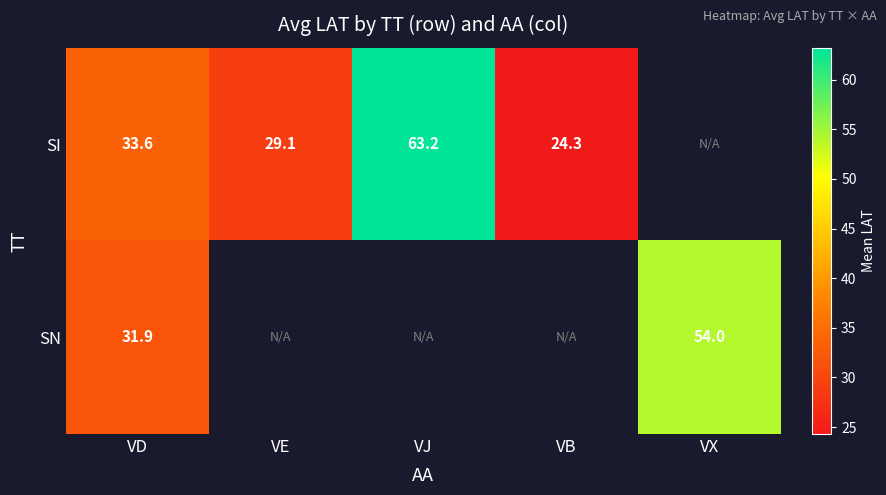

At which category does the chart reach its minimum across all series?

VB